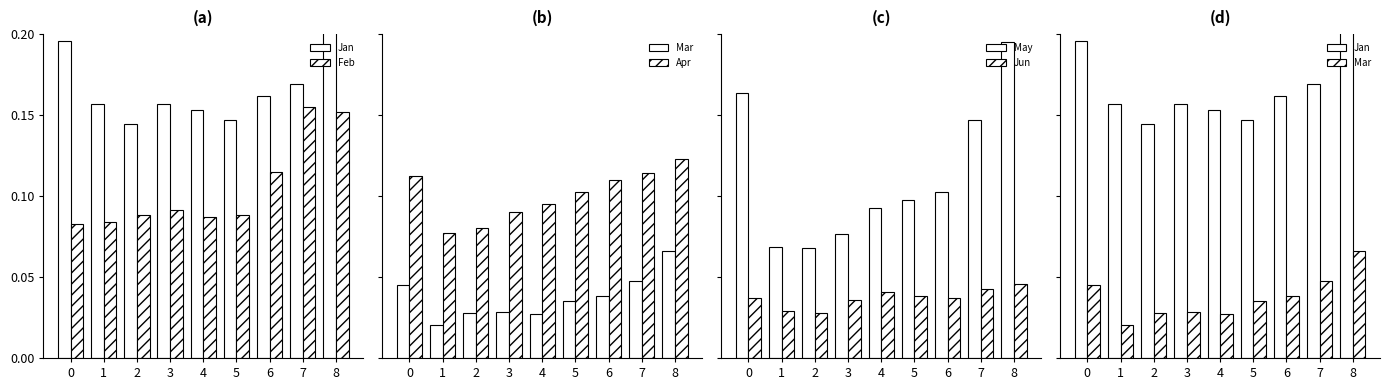

List the series in order of their peak value, highest first.

Jan, May, Feb, Apr, Mar, Jun